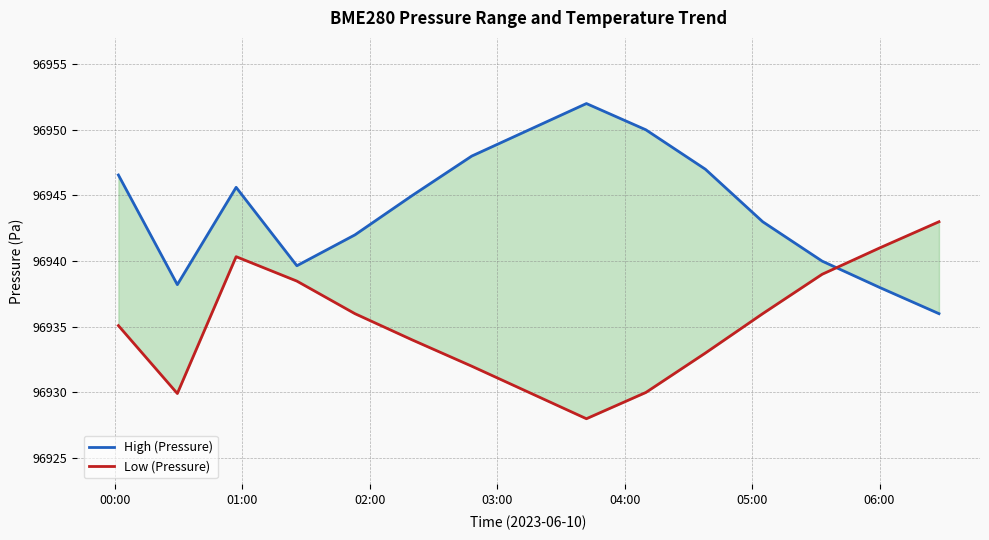

How many values in the High (Pressure) series exceed 96945?

7